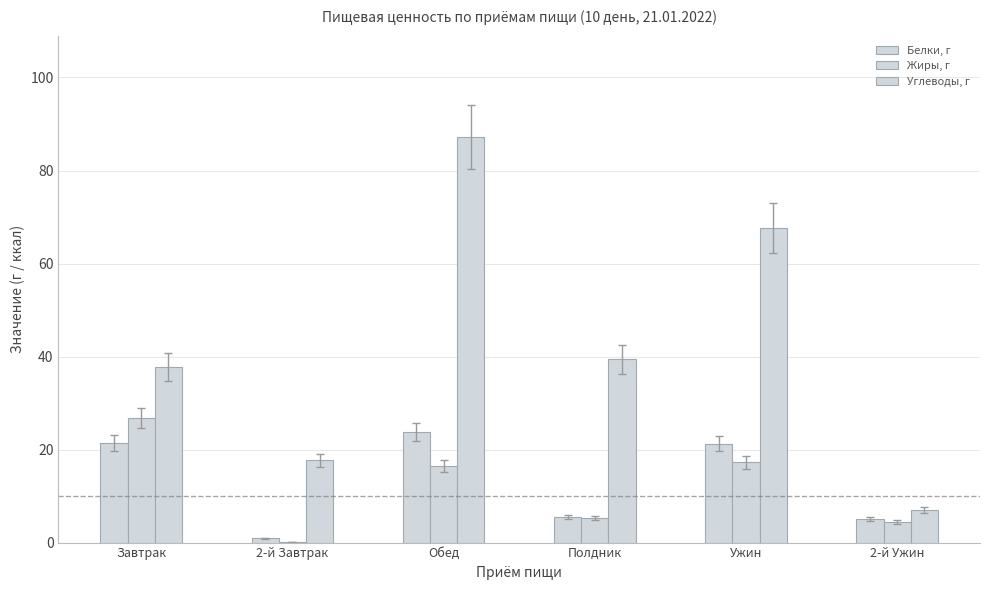

What is the sum of all Белки, г values?

77.9